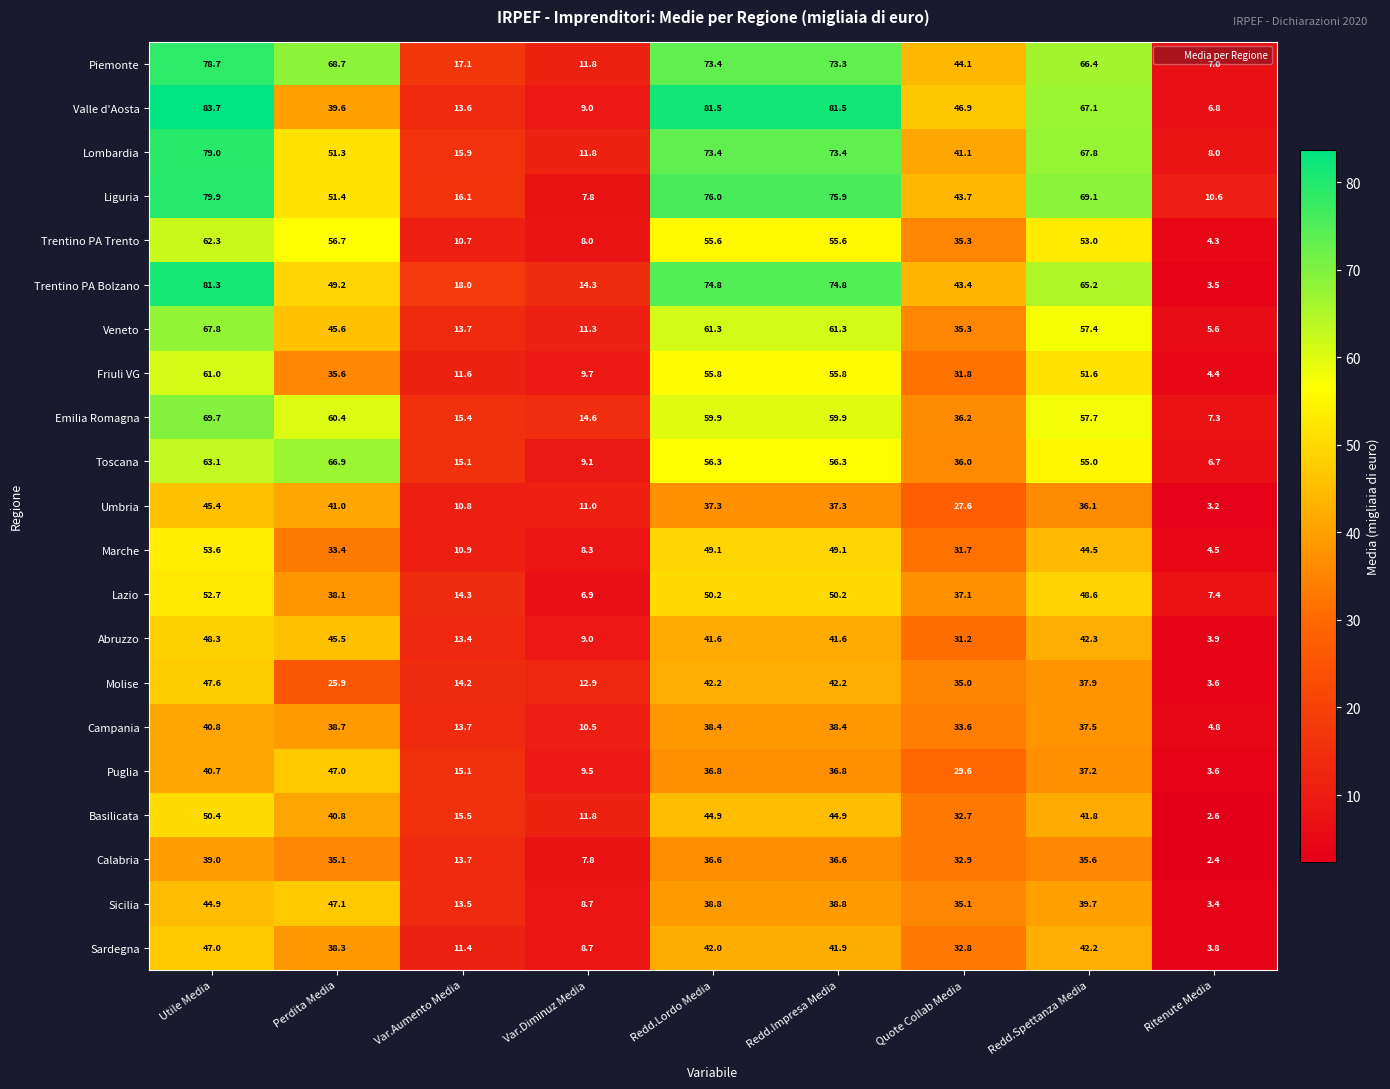

At which label does Puglia first exceed 36?

Utile Media